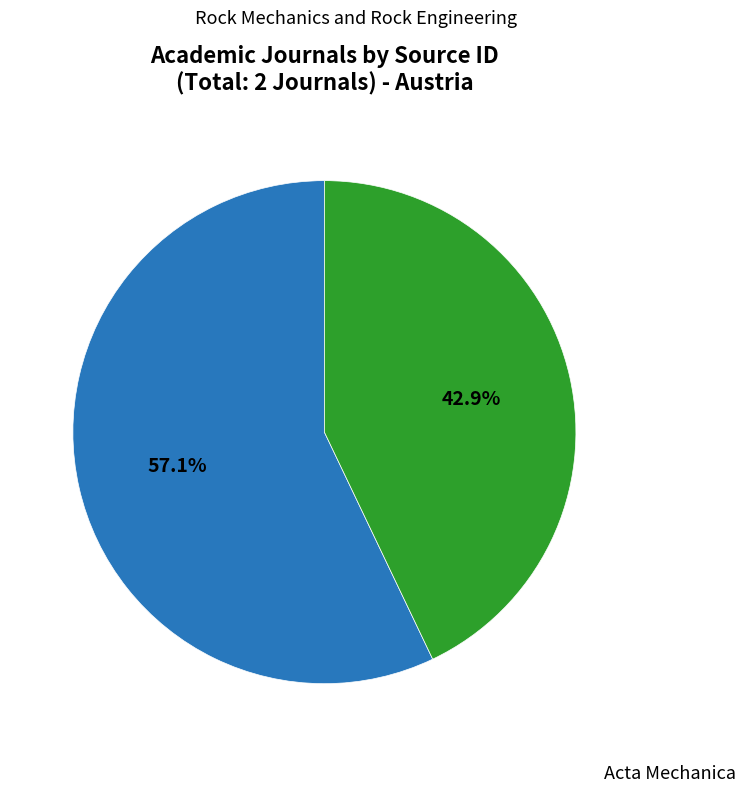

Is there any slice that represents more than half of the pie?

Yes